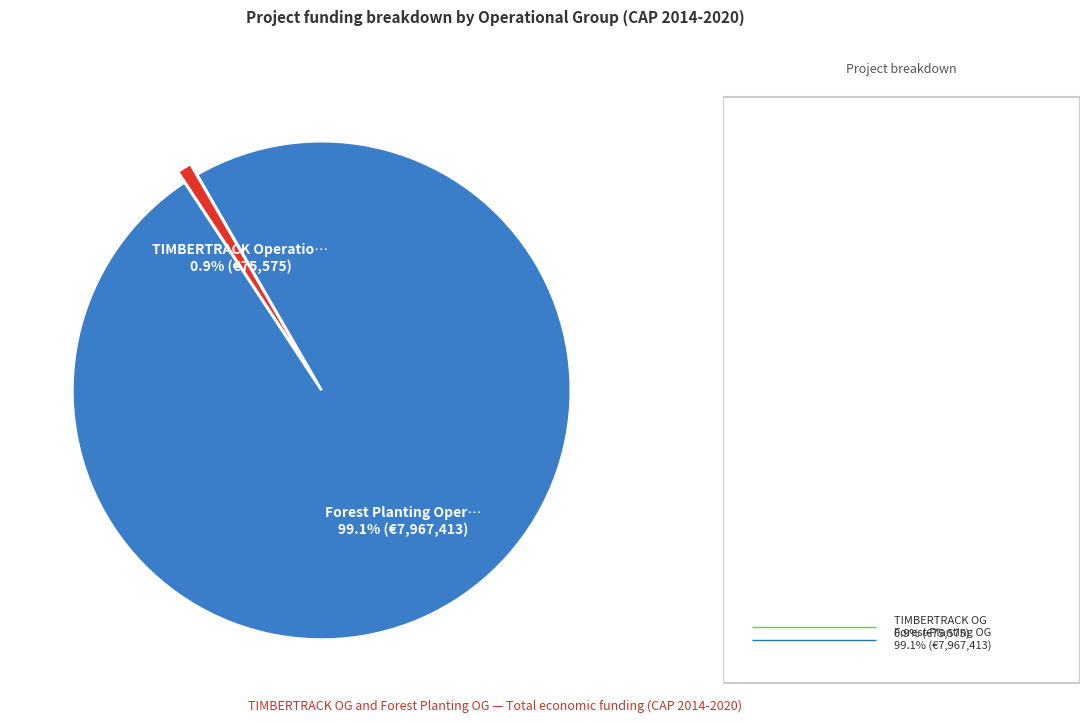

Is there any slice that represents more than half of the pie?

Yes